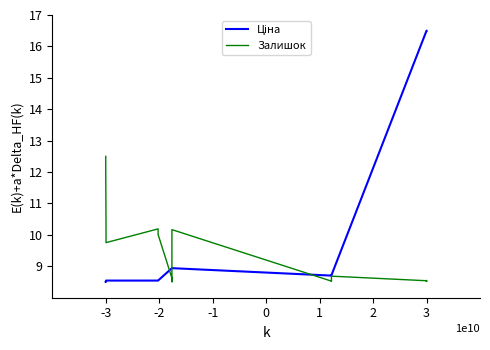

What is the difference between the maximum and minimum values in the Залишок series?

4.0